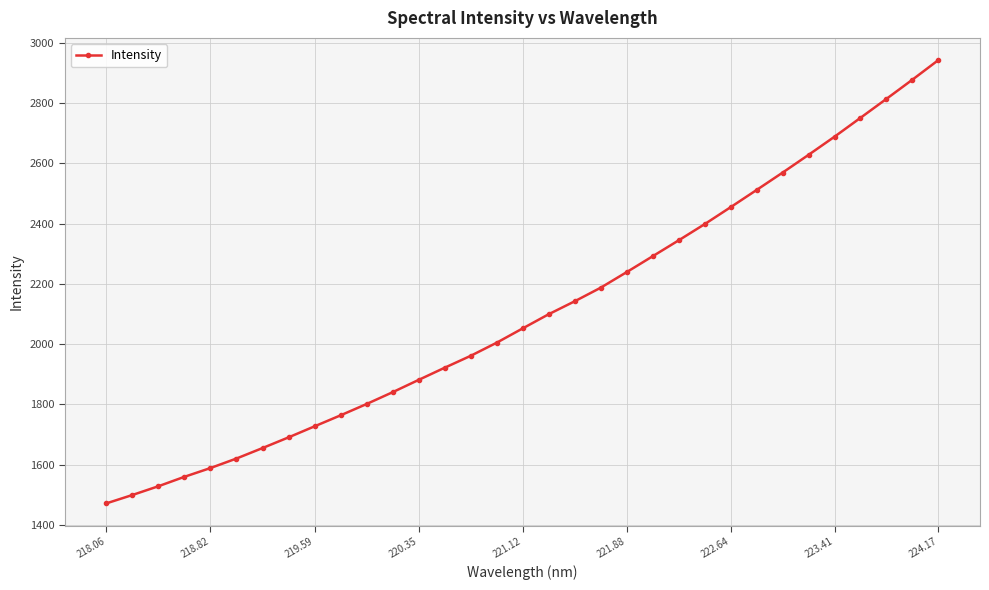

What is the value of the 7th point from the left?

1654.9